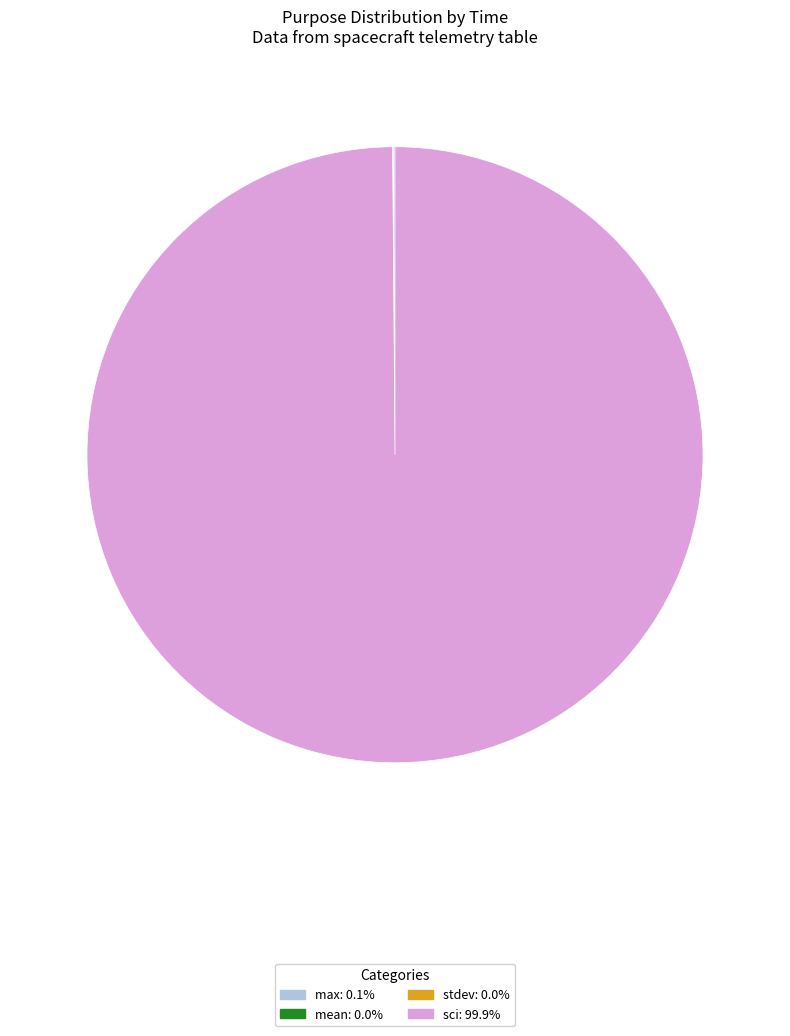

Is there any slice that represents more than half of the pie?

Yes